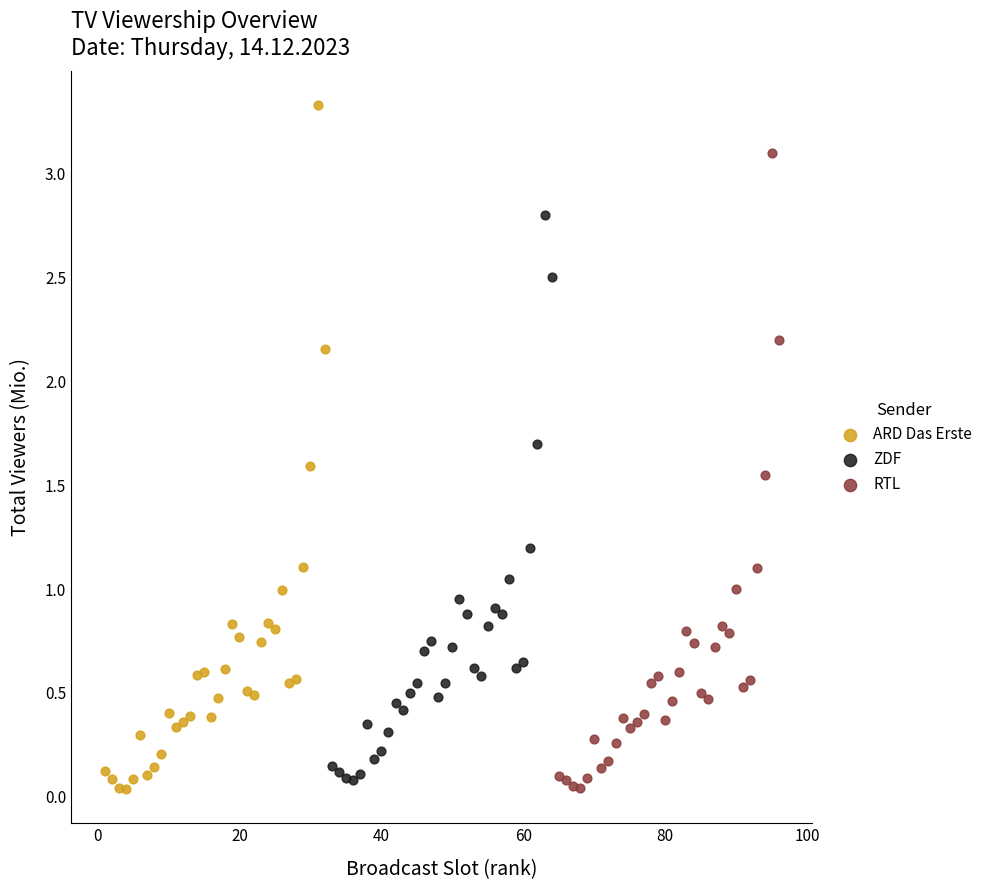

Which series has the widest spread of Y values?

ARD Das Erste